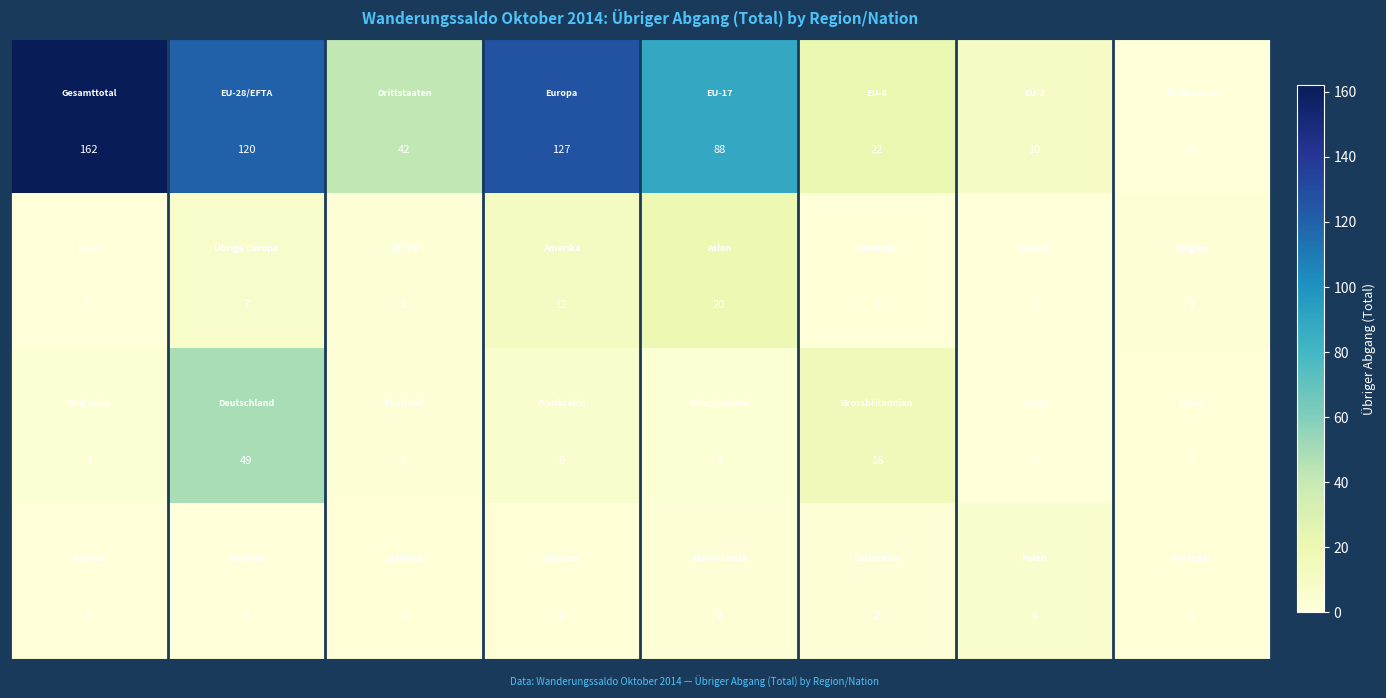

What is the greatest value displayed?

162